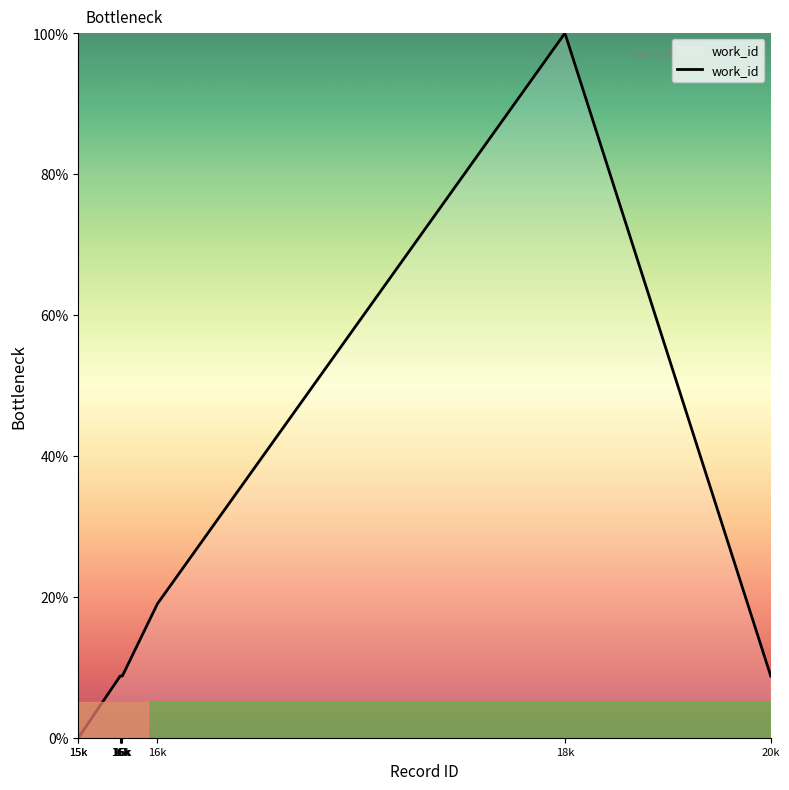

What is the change in value from 15k to 16k?

+8.8